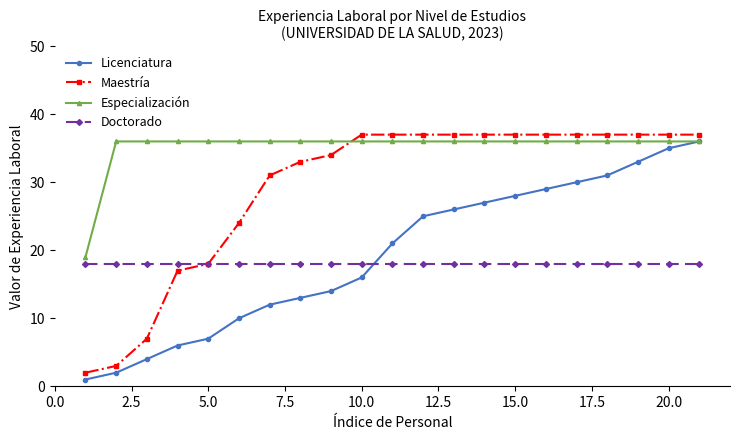

What is the highest value of the Especialización series?

36